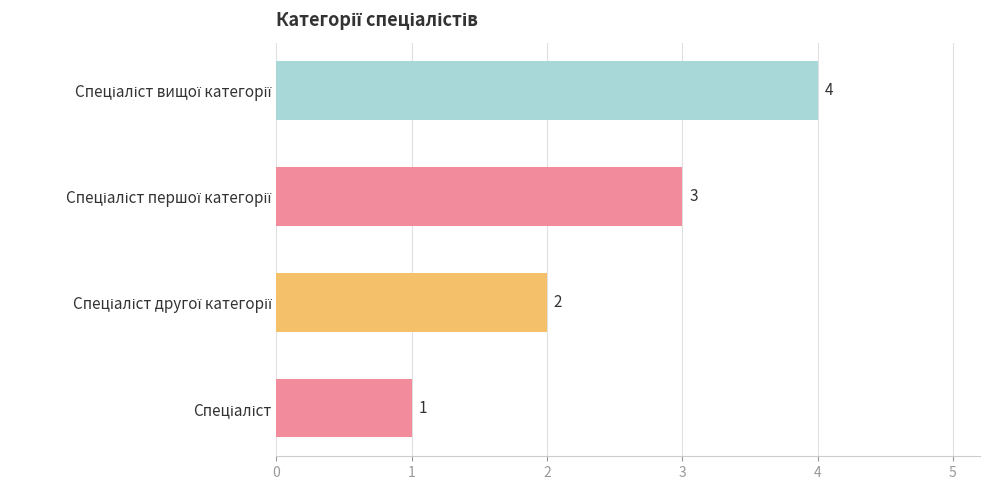

What is the sum of all values?

10